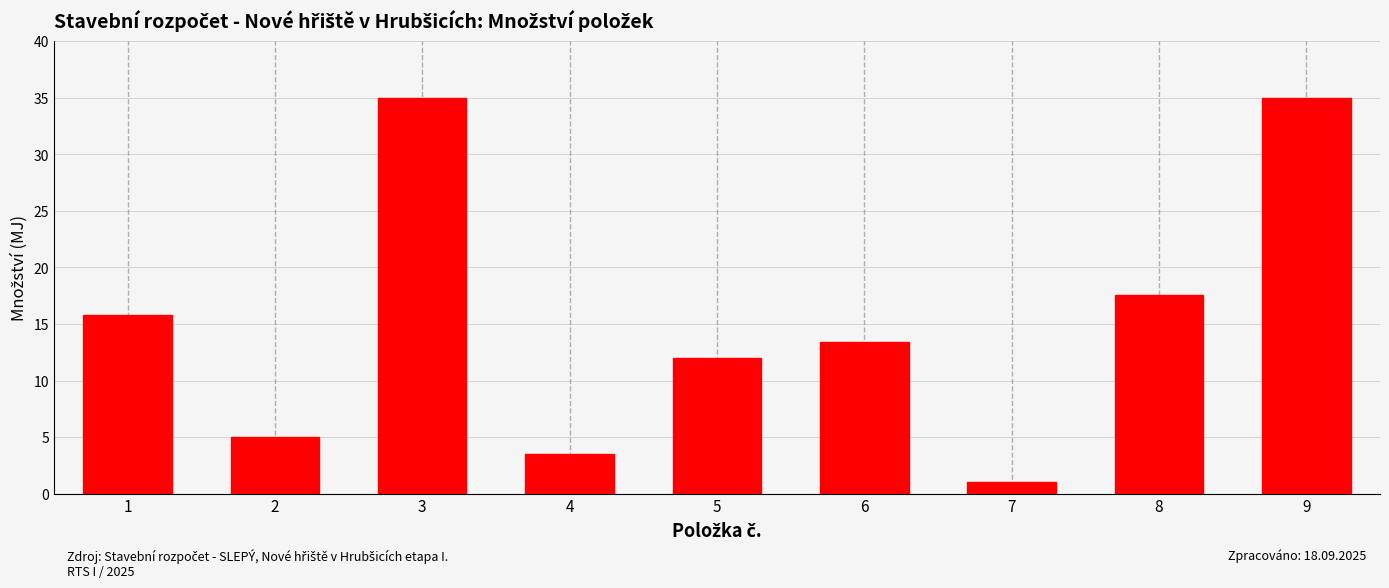

What is the sum of the values at 2 and 1?

20.8